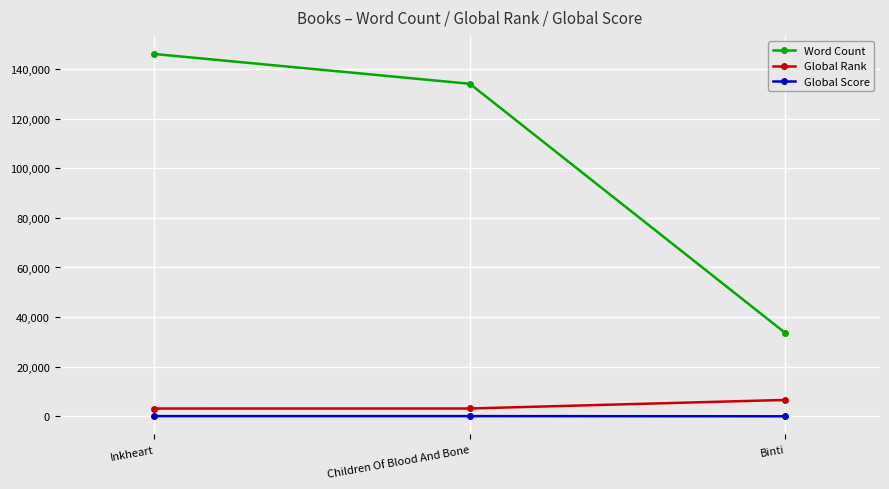

Which series changed the most between Inkheart and Children Of Blood And Bone?

Word Count